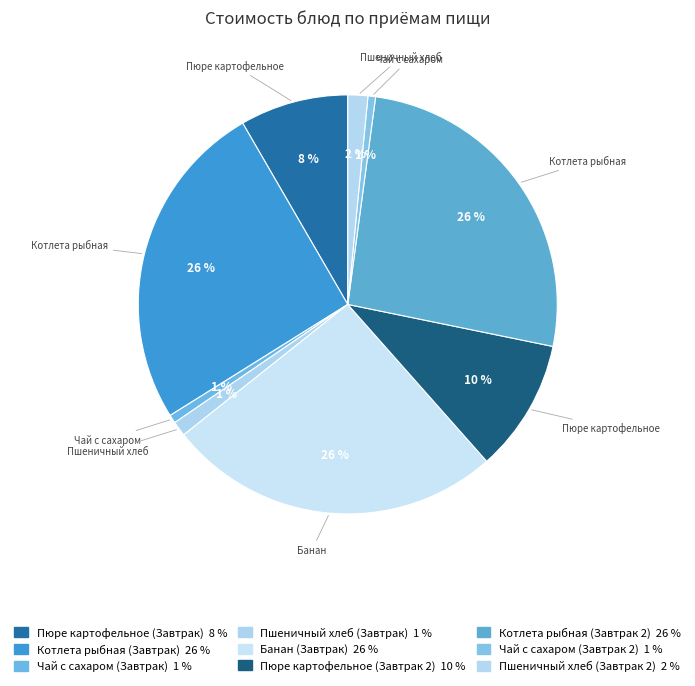

Count the number of slices in the pie.

9